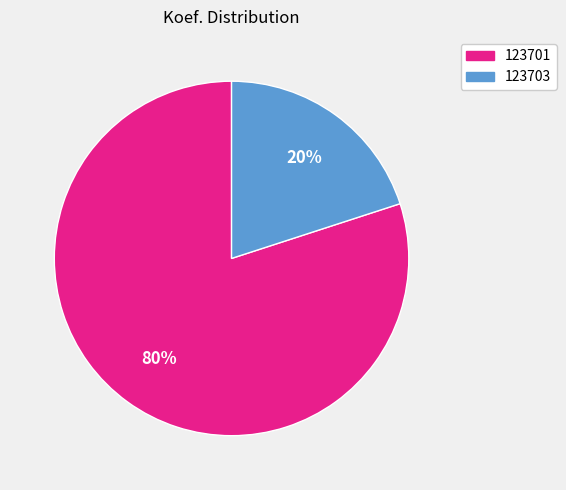

Which category has the smallest portion of the pie?

123703